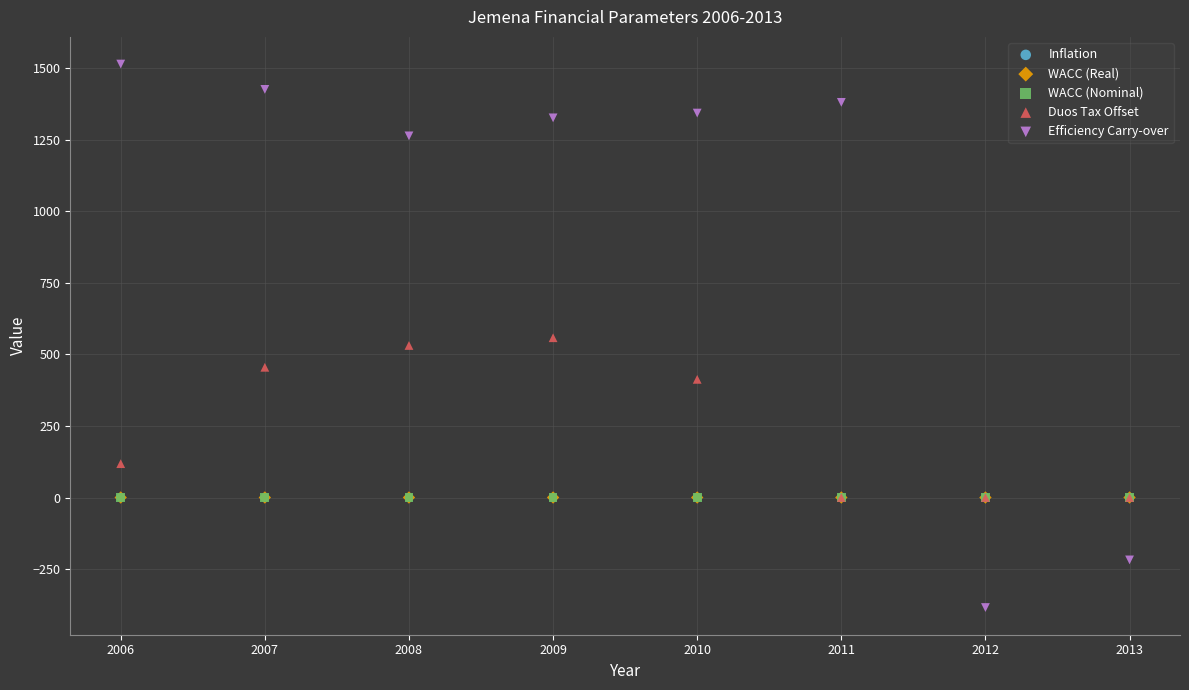

Which series contains the highest Y value?

Efficiency Carry-over